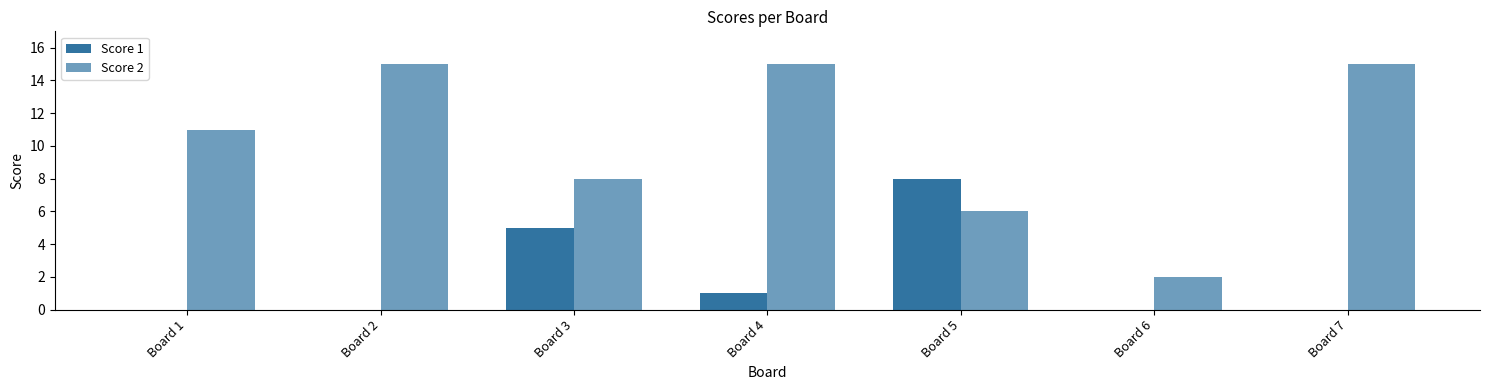

Reading right to left, list all the values displayed in this chart.

Score 1: Board 7=0	Board 6=0	Board 5=8	Board 4=1	Board 3=5	Board 2=0	Board 1=0
Score 2: Board 7=15	Board 6=2	Board 5=6	Board 4=15	Board 3=8	Board 2=15	Board 1=11